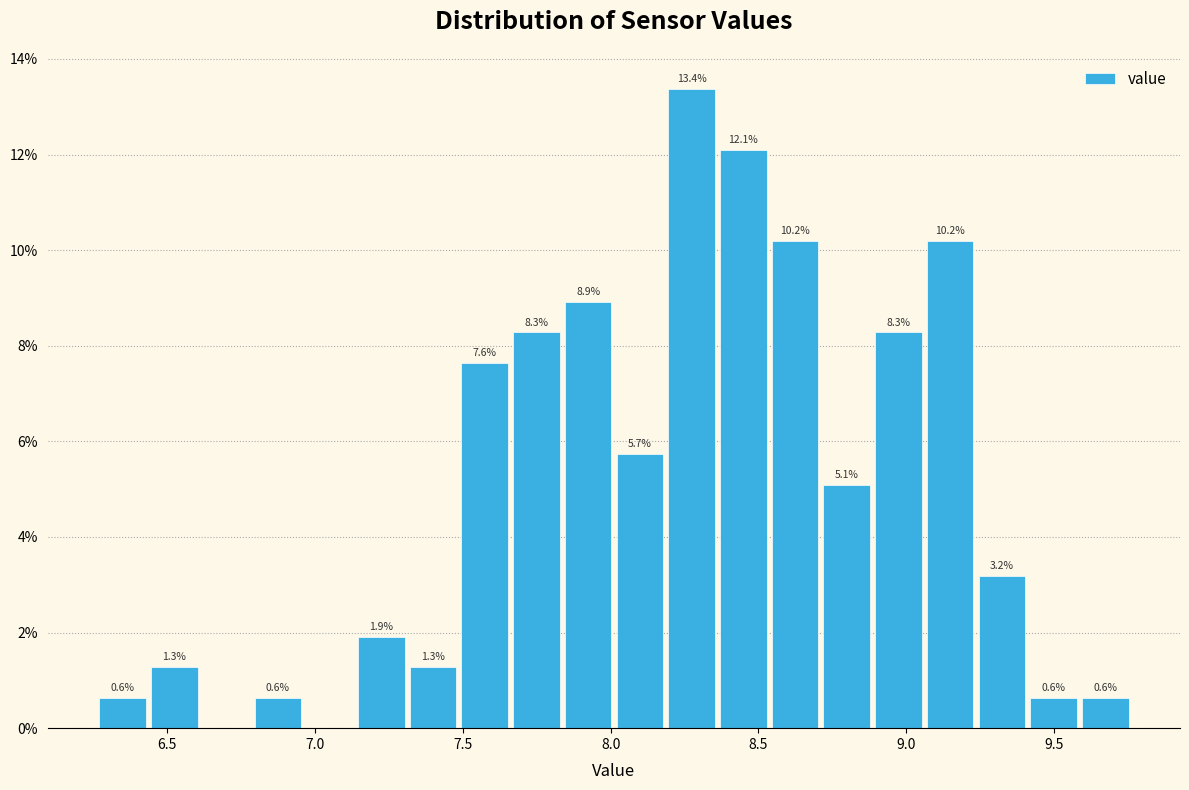

Read against the x-axis, roughly where is the centre of the tallest bar?

8.25